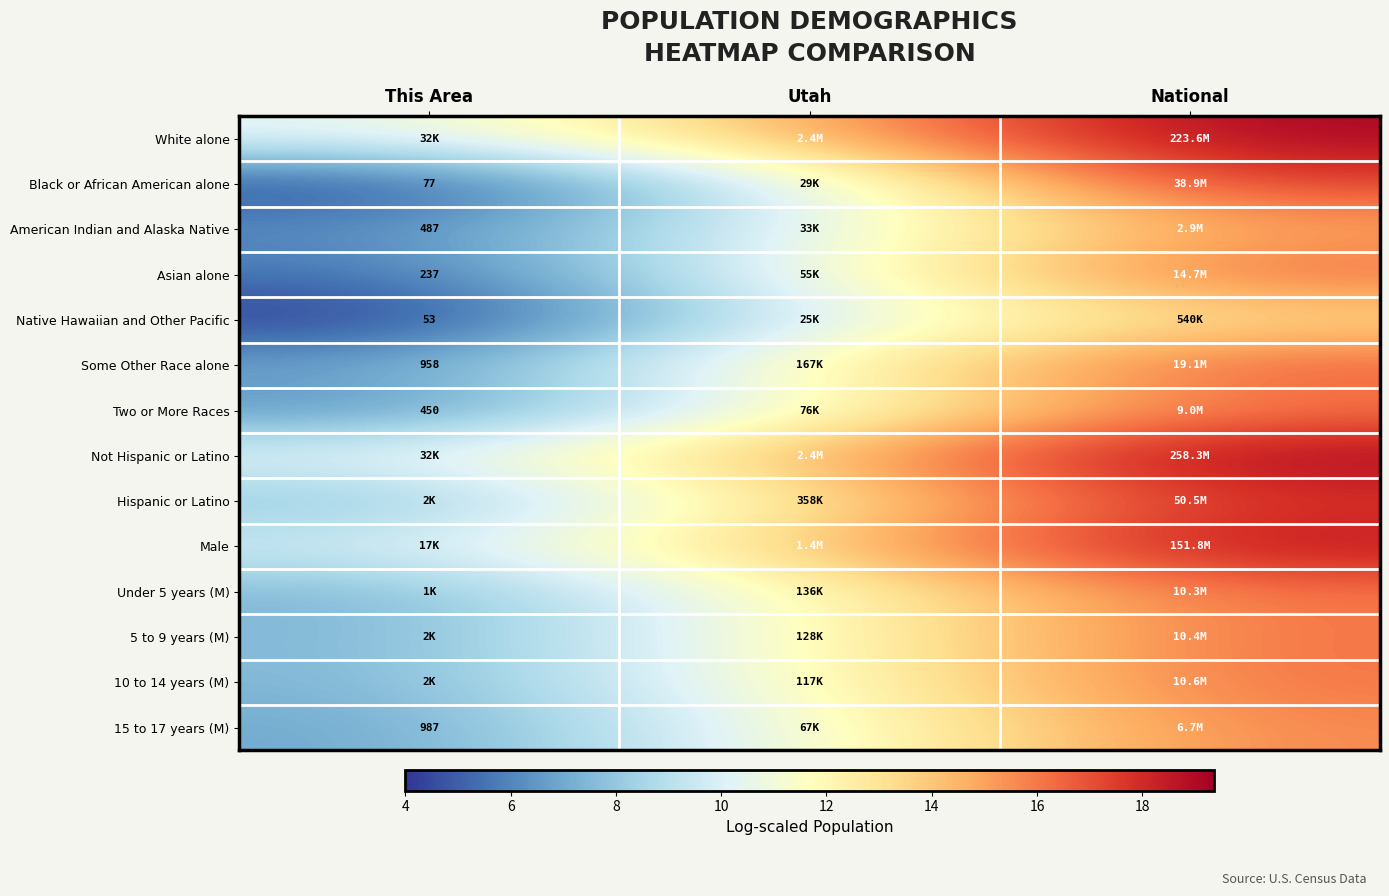

How many series are shown in this chart?

14